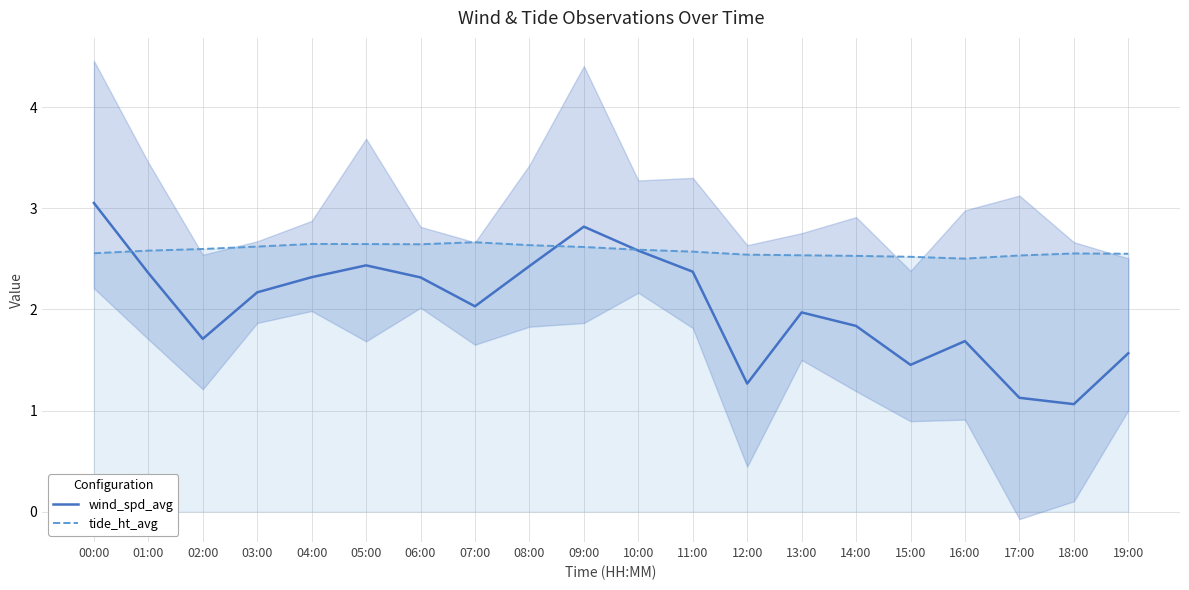

Which label corresponds to the largest value in the chart?

00:00